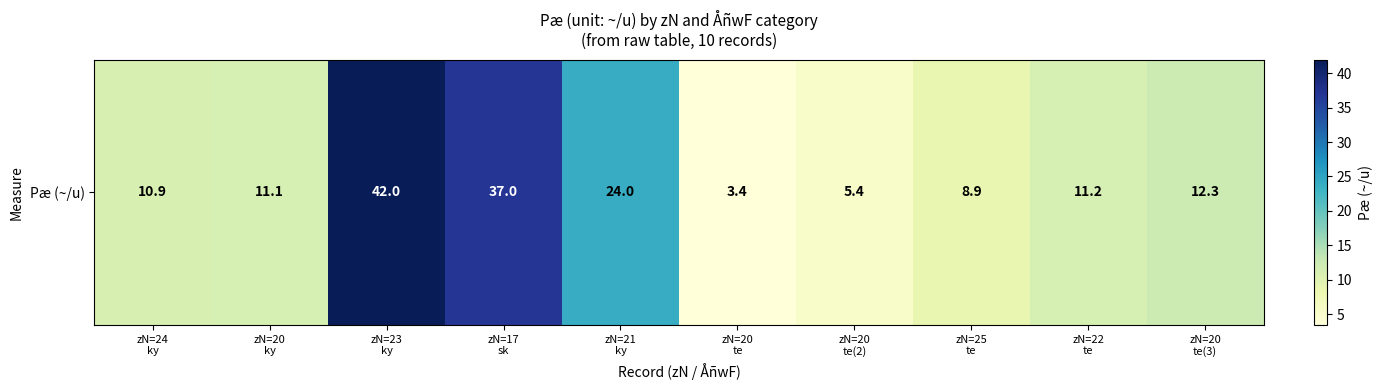

Is it true that the value at zN=20
ky is 11.1?

True